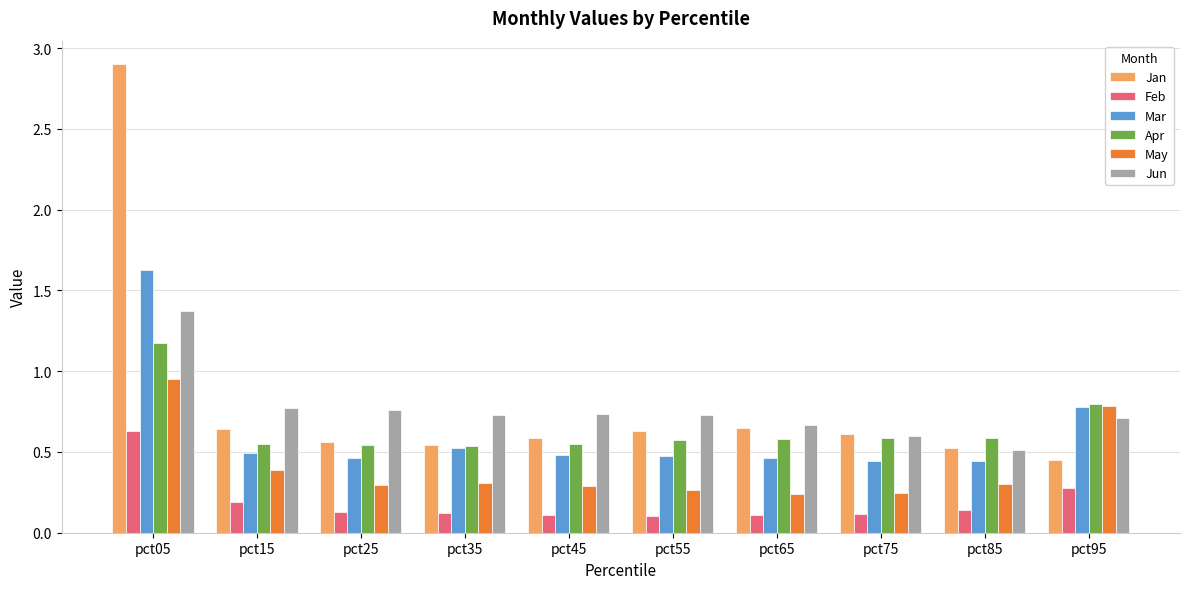

Which label corresponds to the largest value in the chart?

pct05